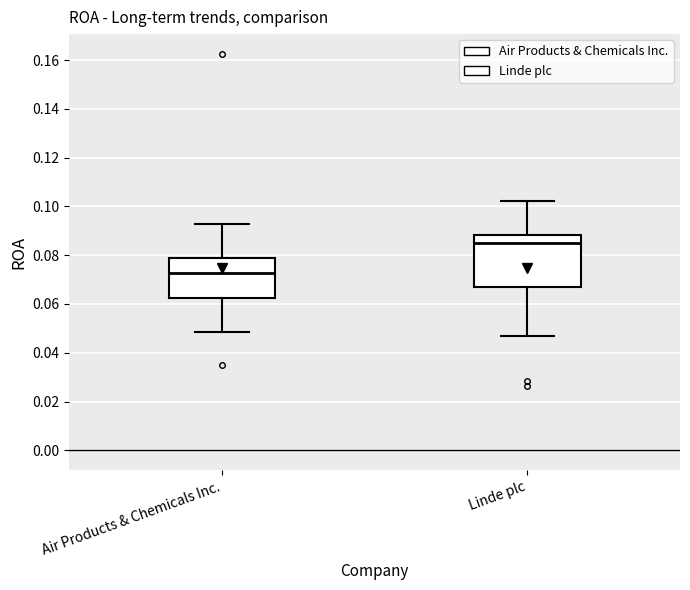

Which box's median line is the highest?

Linde plc